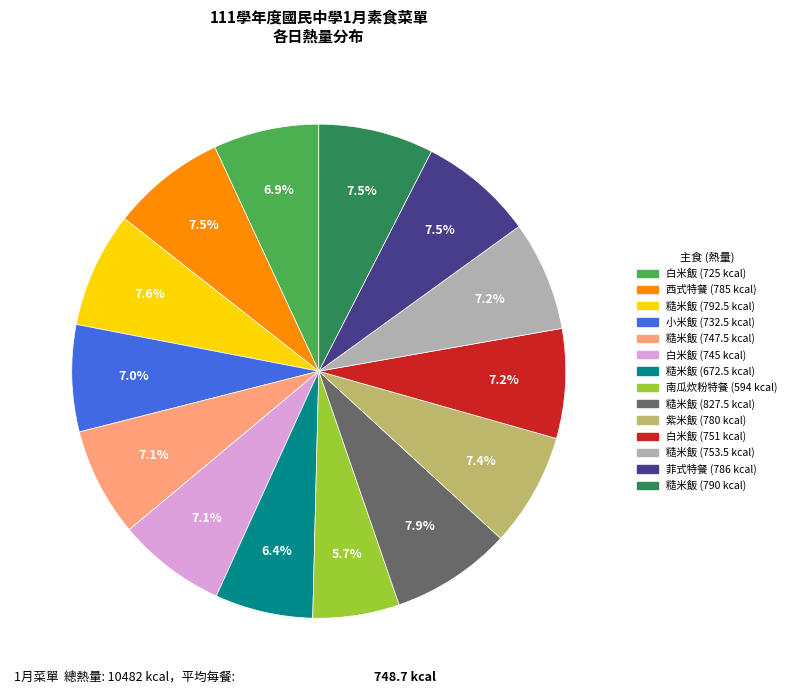

Is there any slice that represents more than half of the pie?

No